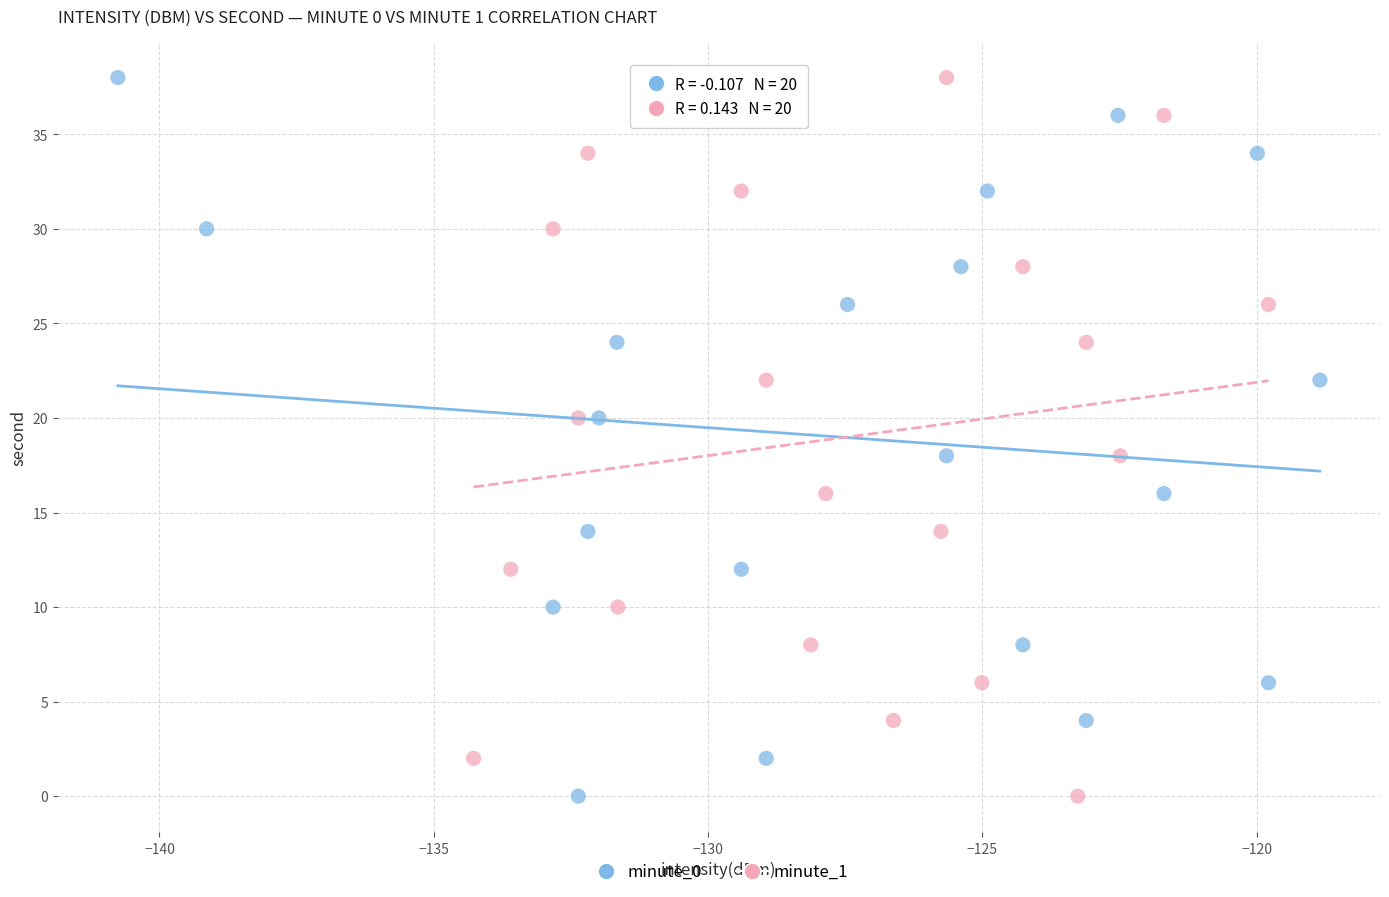

What are all the series names shown in the legend?

minute_0, minute_1